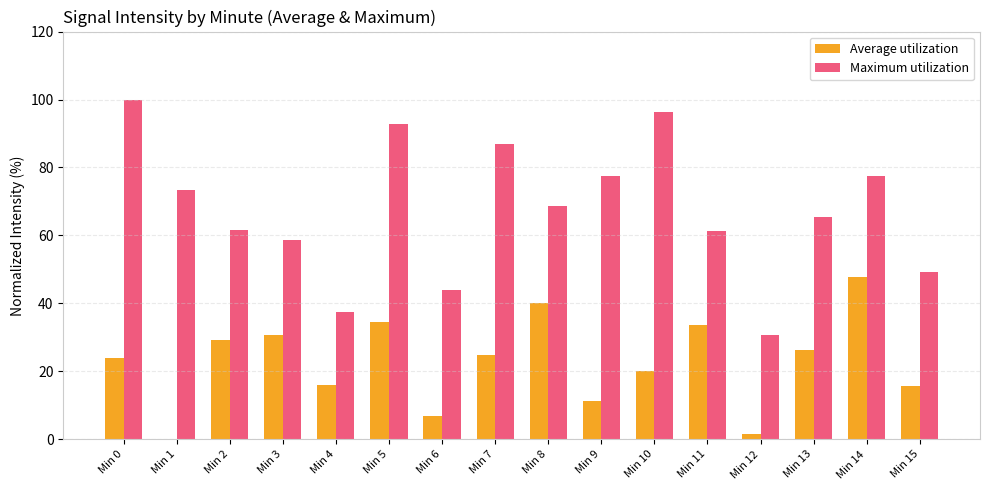

Which category has the highest value across all series?

Min 0